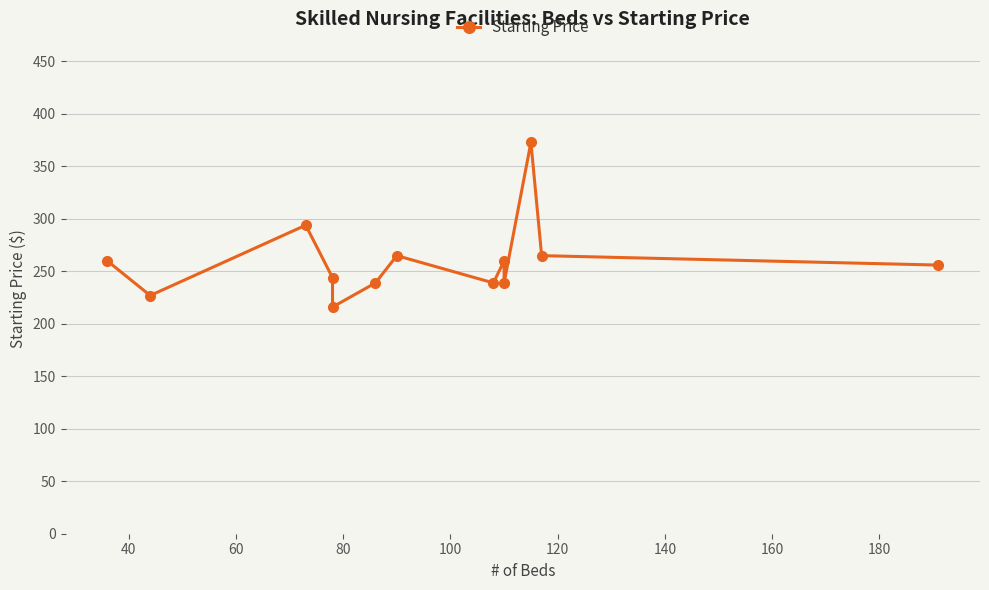

Count the number of categories in the chart.

13